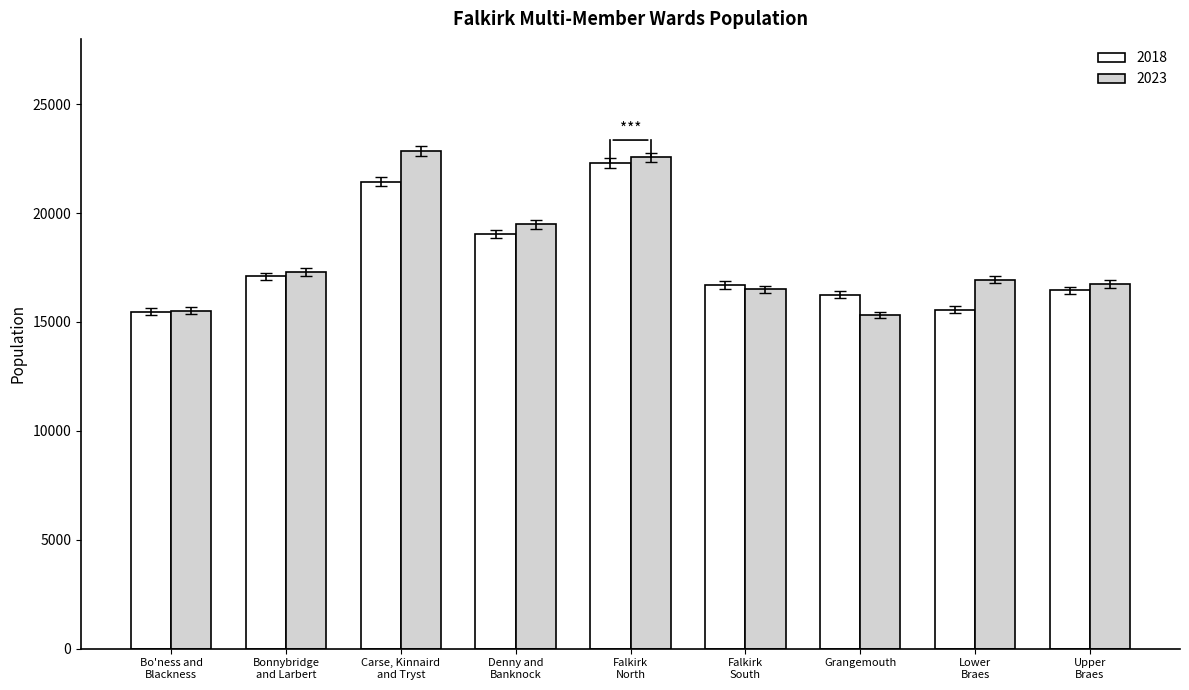

What is the greatest value displayed?

22850